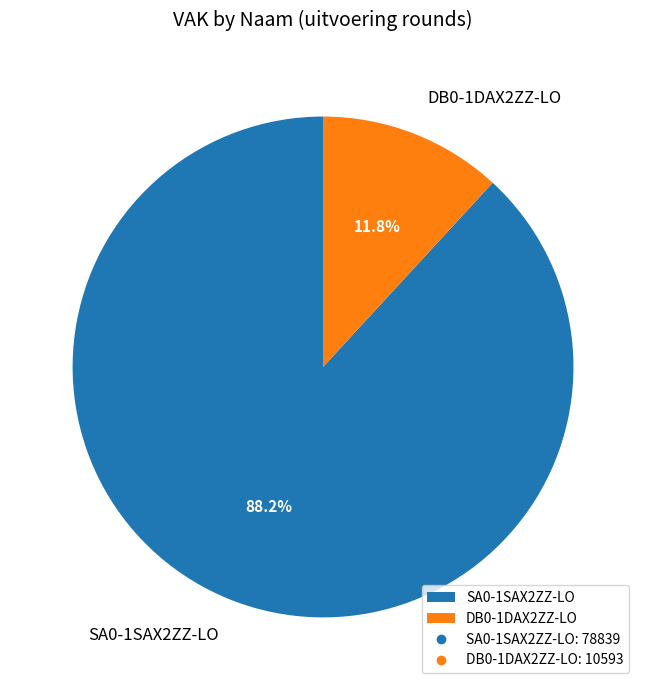

Which has a higher value, DB0-1DAX2ZZ-LO or SA0-1SAX2ZZ-LO?

SA0-1SAX2ZZ-LO